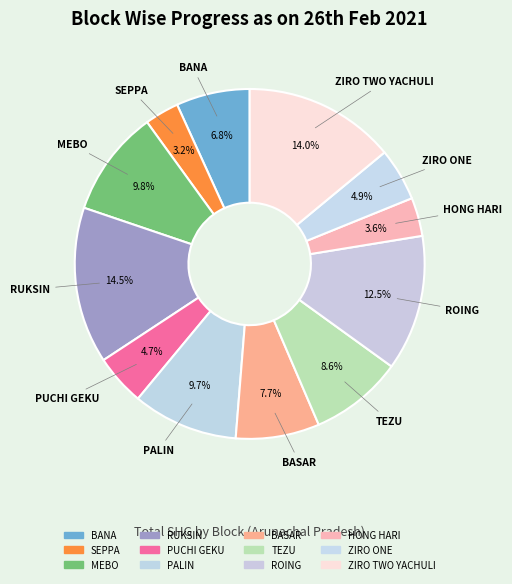

How many slices are in this pie chart?

12